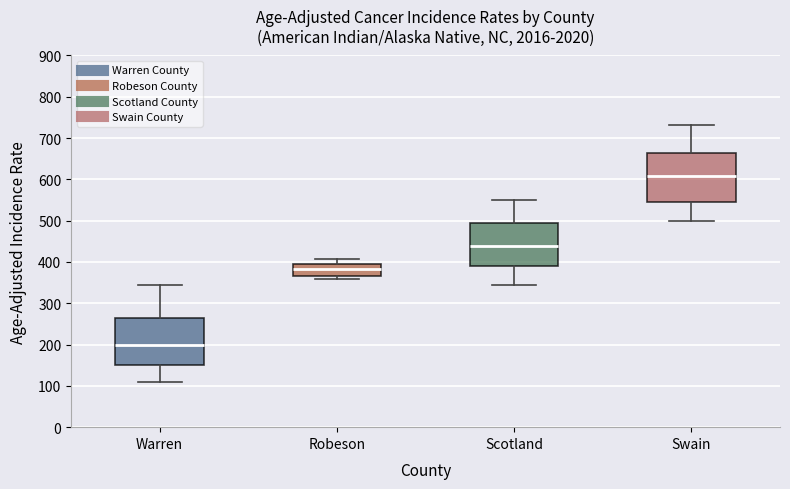

Reading left to right, read every box against the y-axis: the position of its median line, the range the box covers, and the ends of its whiskers. The values are not printed on the chart, so give them approximately, as read against the axis.

Warren: median 200, box 150 to 270, whiskers 110 to 350
Robeson: median 380, box 370 to 390, whiskers 360 to 410
Scotland: median 440, box 390 to 500, whiskers 340 to 550
Swain: median 610, box 550 to 670, whiskers 500 to 730